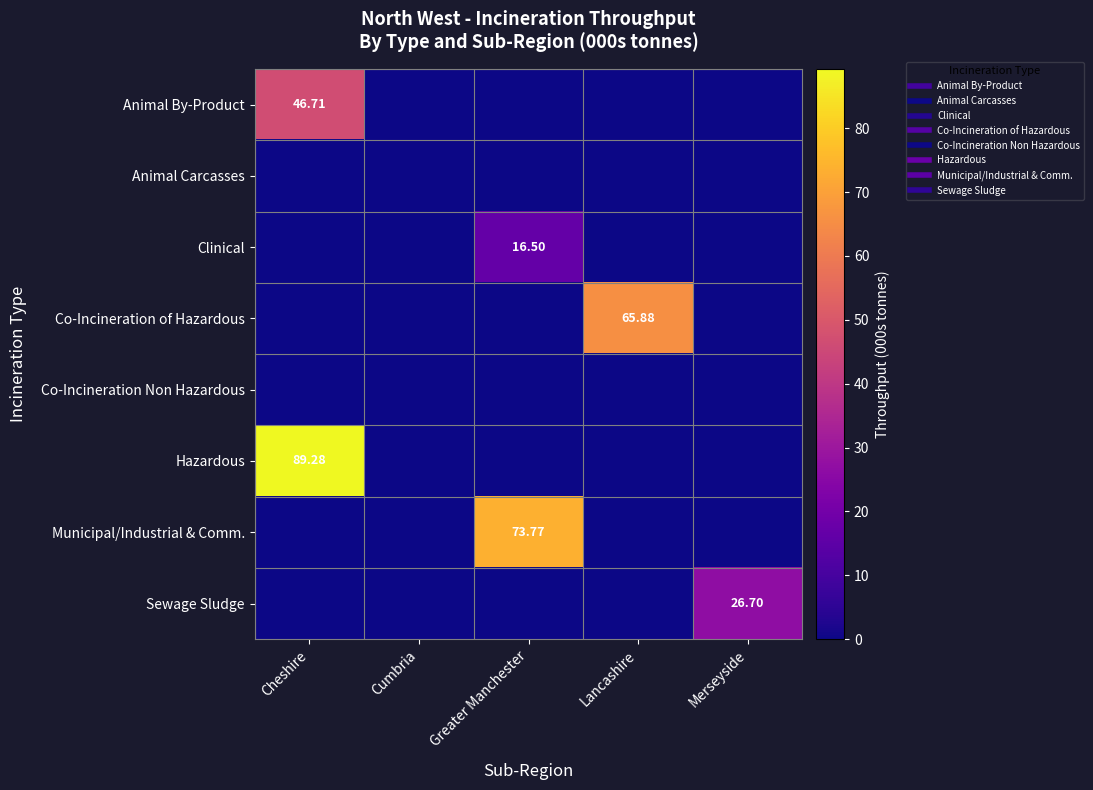

Is the value of Municipal/Industrial & Comm. at Merseyside greater than the value of Co-Incineration Non Hazardous at Greater Manchester?

No